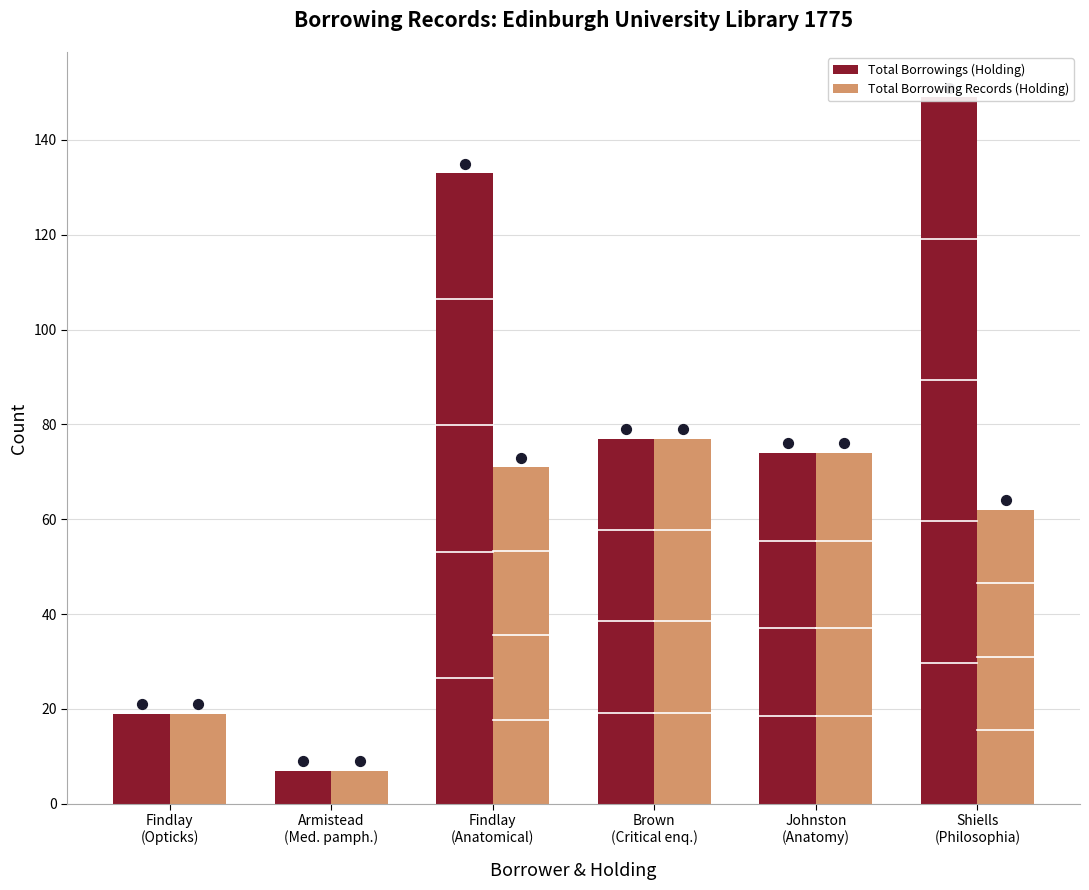

Which series reaches the maximum Y coordinate?

Total Borrowings (Holding)